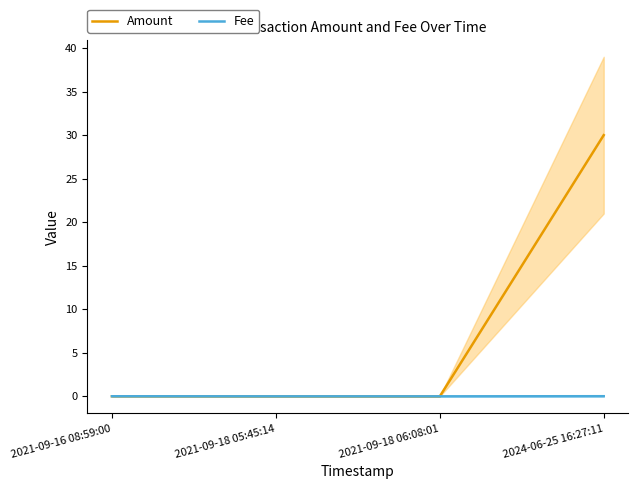

The value of Amount at 2021-09-18 06:08:01 is 0.0. True or false?

True